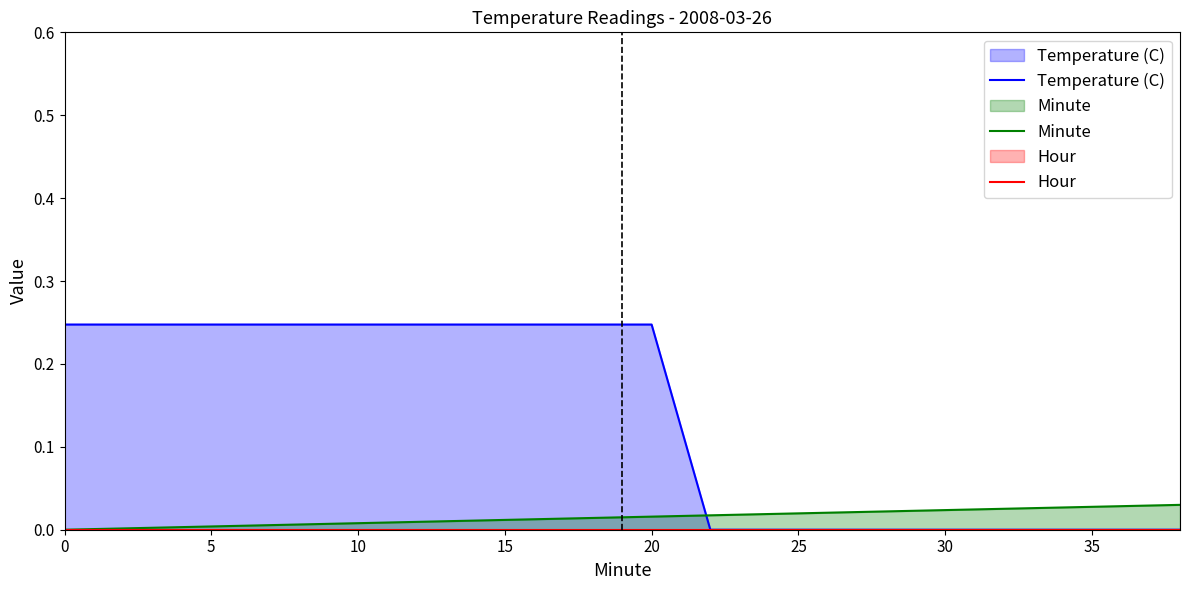

Which series ends up on top after the final intersection of Temperature (C) and Minute?

Minute